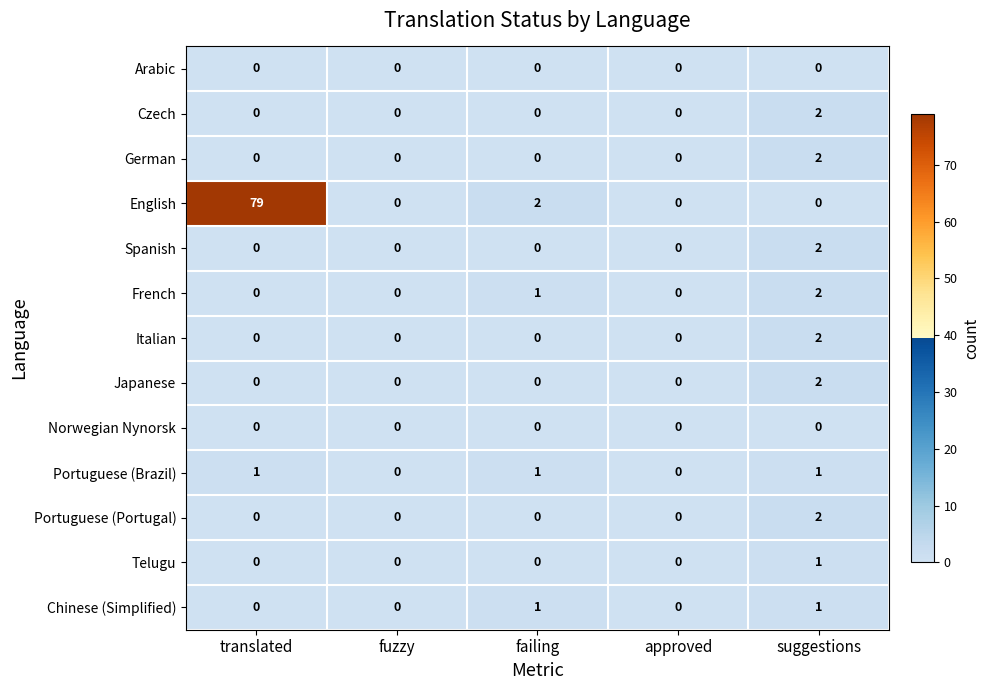

What is the sum of all English values?

81